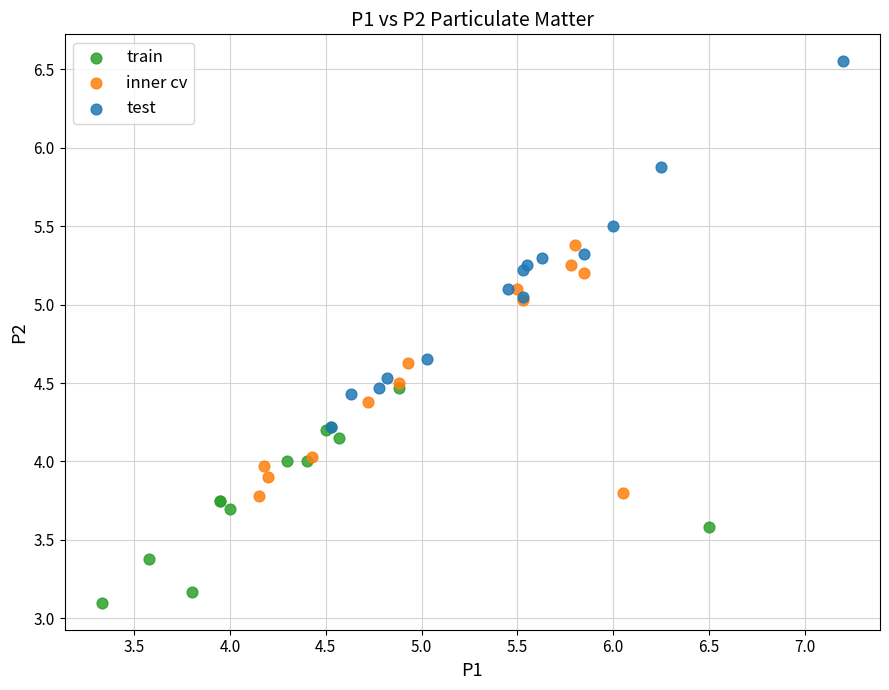

Which series reaches the minimum Y coordinate?

train